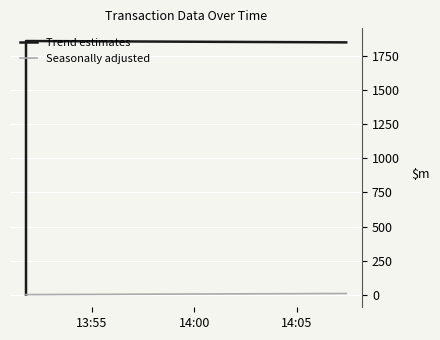

What position from the left is 14:05?

3